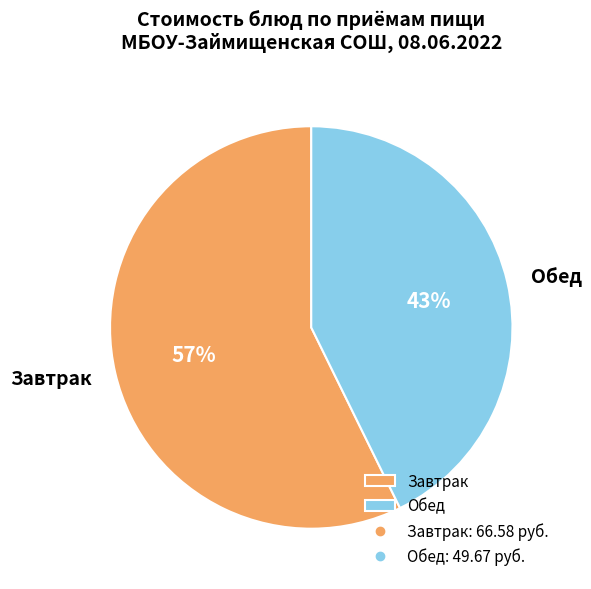

Which slice represents more than half of the pie?

Завтрак